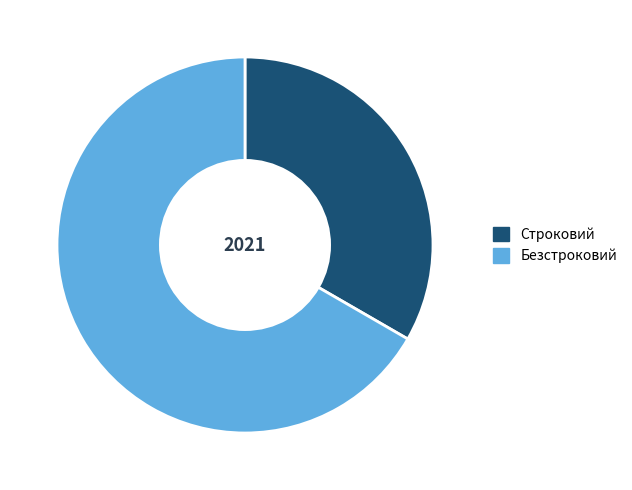

What is the largest slice in the pie chart?

Безстроковий